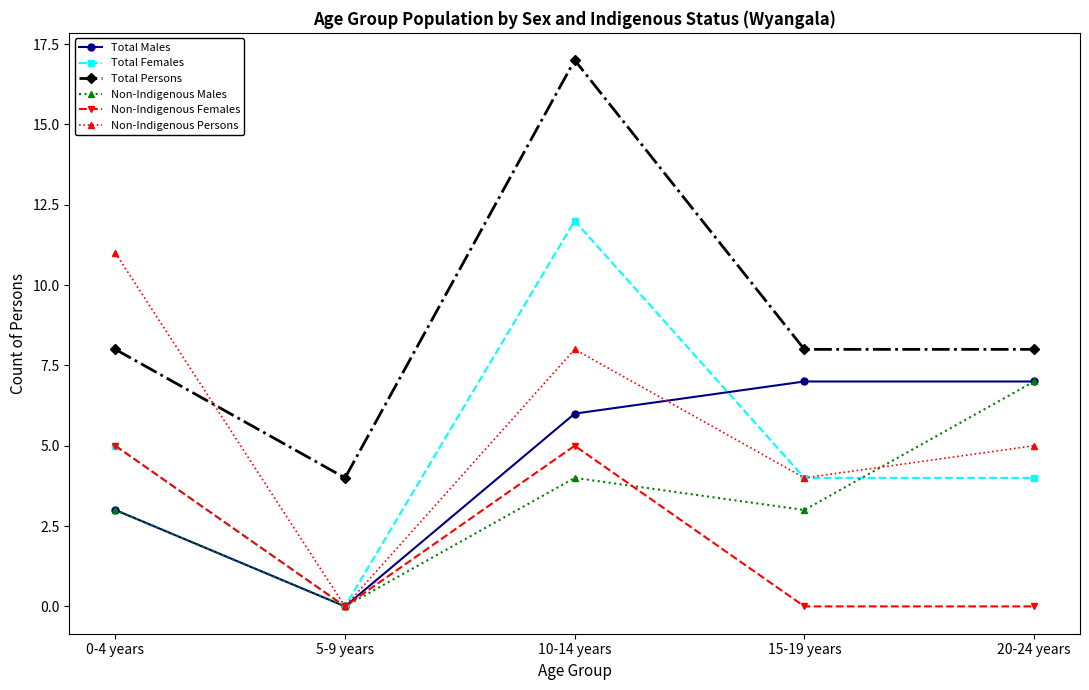

How many values in Total Females are above zero?

4